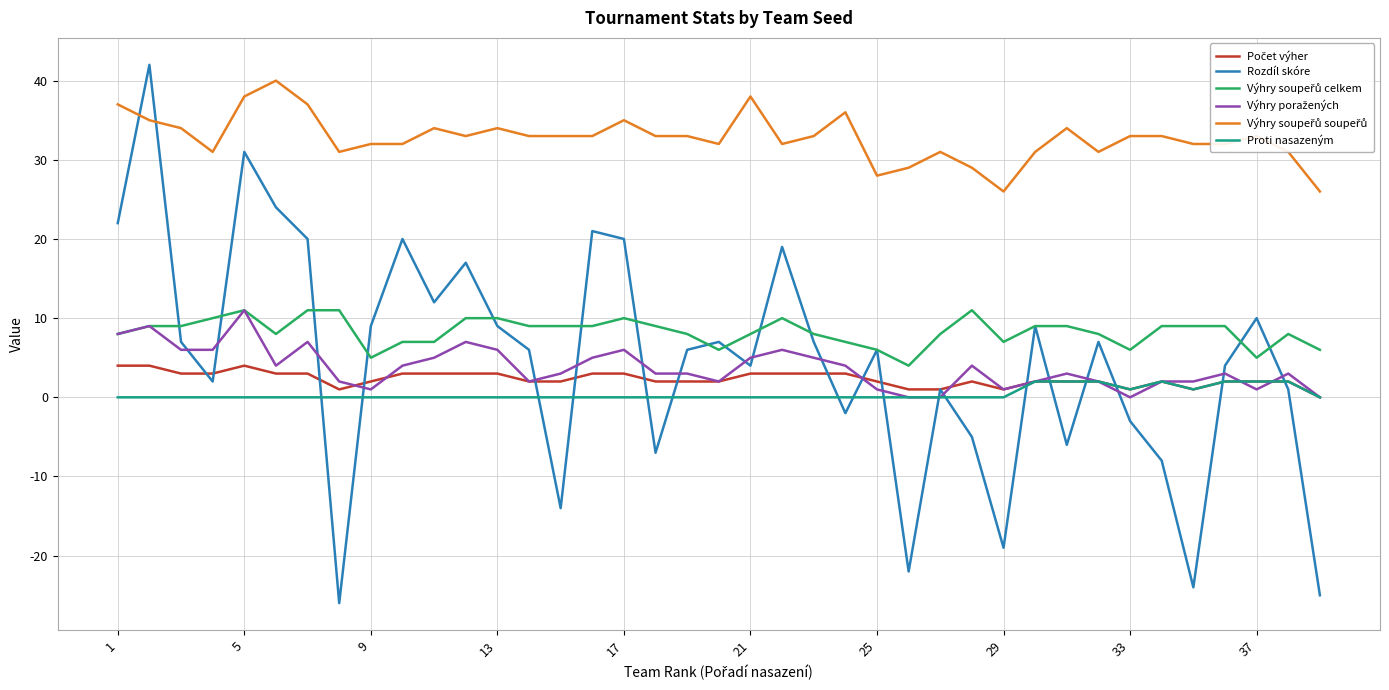

Which series has the widest spread of values?

Rozdíl skóre